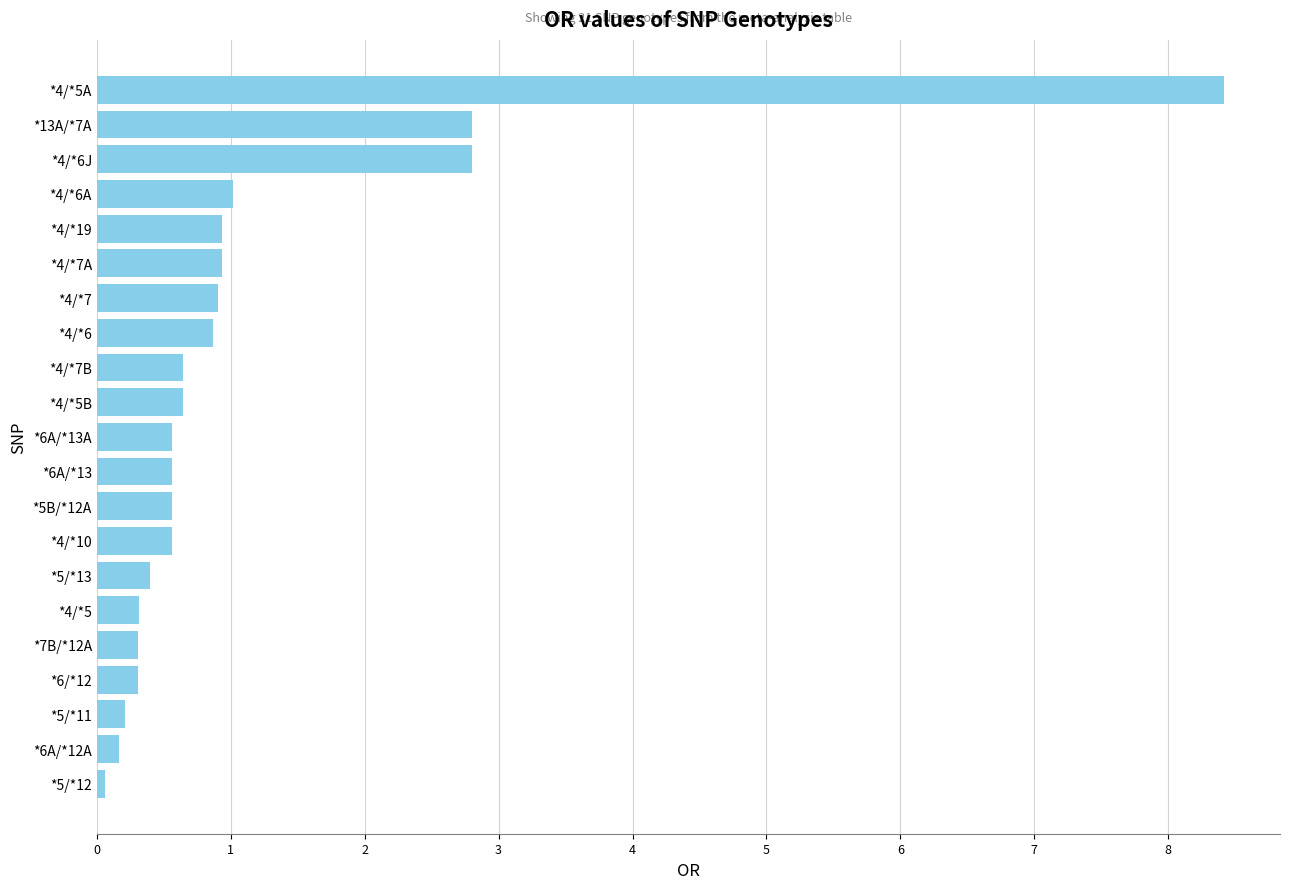

Between *5B/*12A and *13A/*7A, which is larger?

*13A/*7A